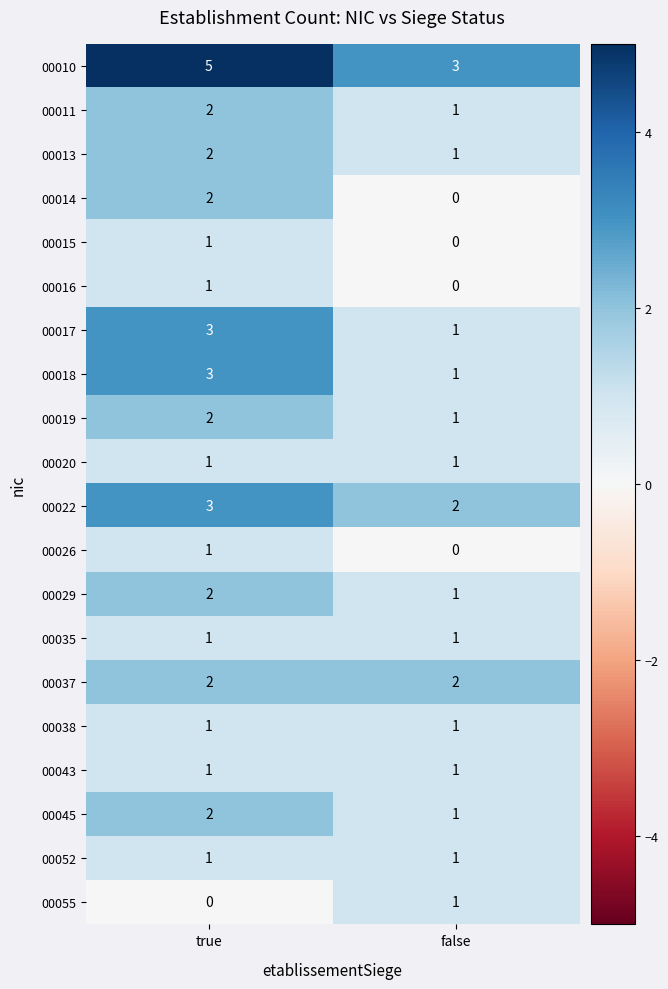

What is the total value across all series at false?

20